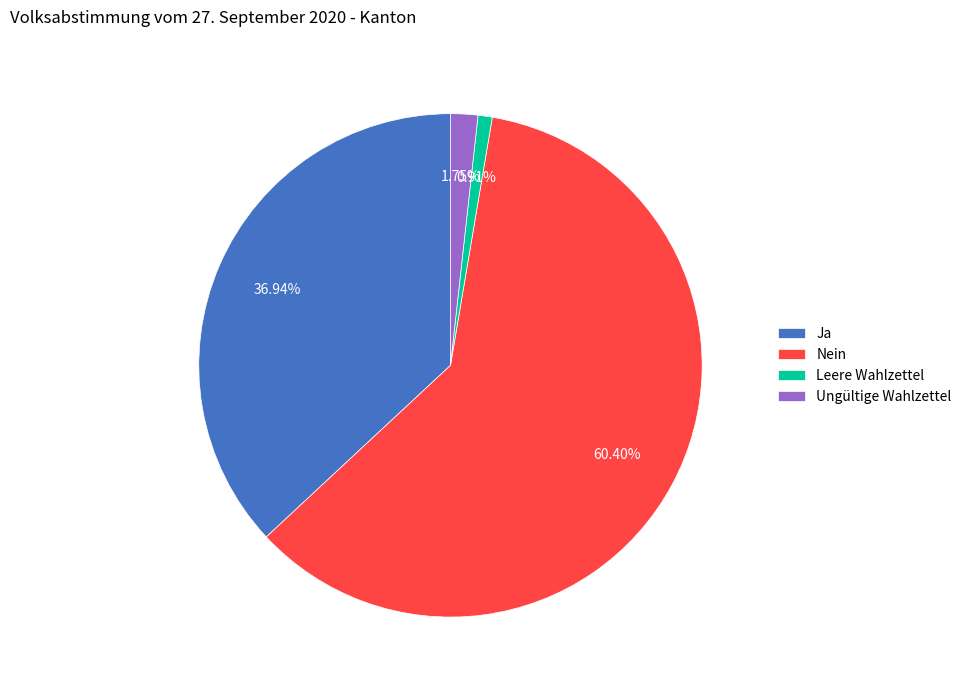

To the nearest percent, what portion does Ja represent?

37%